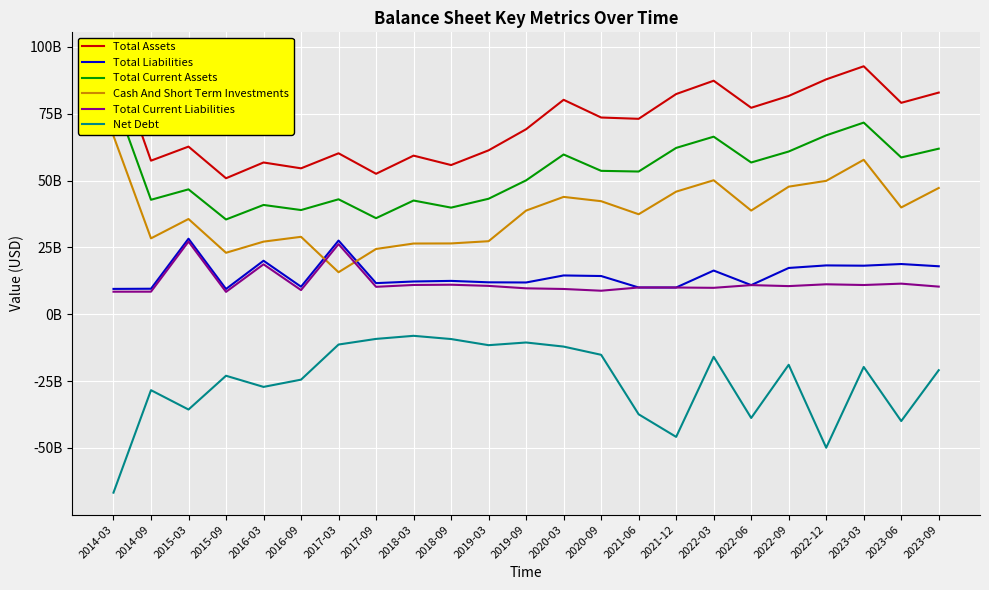

At which label does Total Current Liabilities reach its minimum?

2015-09